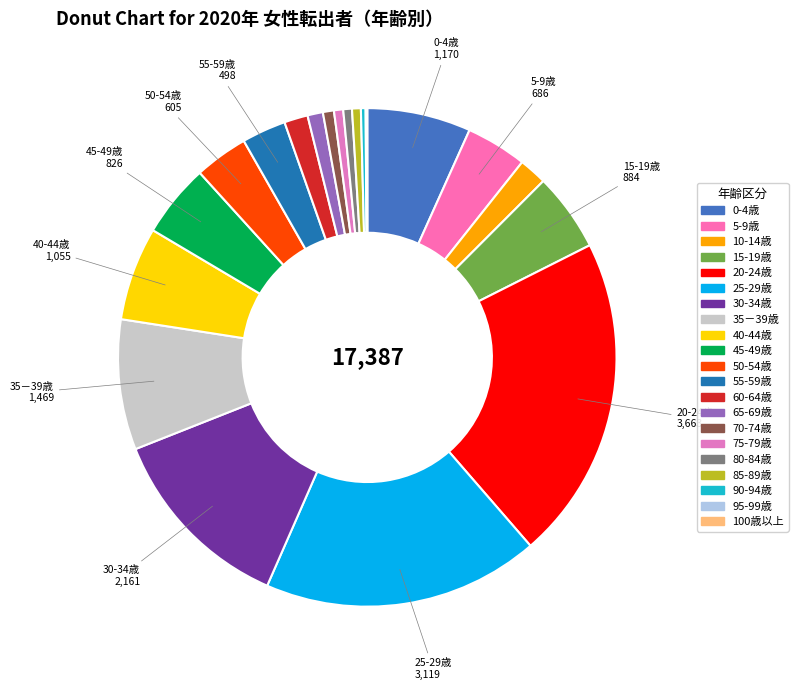

What is the ratio of the value at 0-4歳 to the value at 85-89歳?

11.8